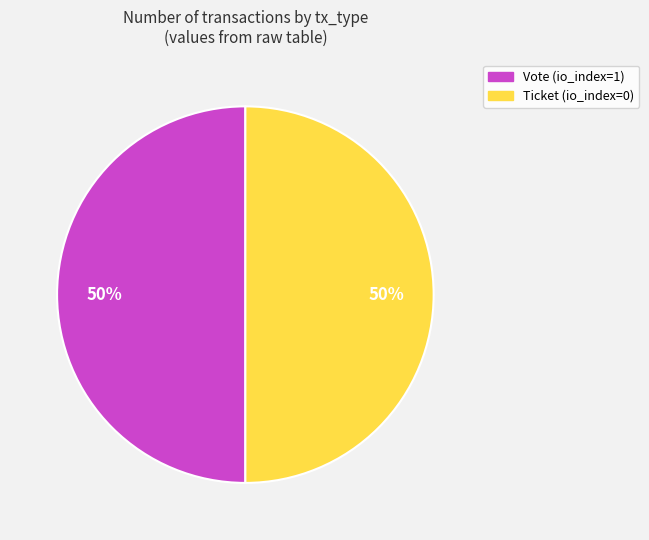

Is it true that Vote (io_index=1) is 50% of the pie?

True